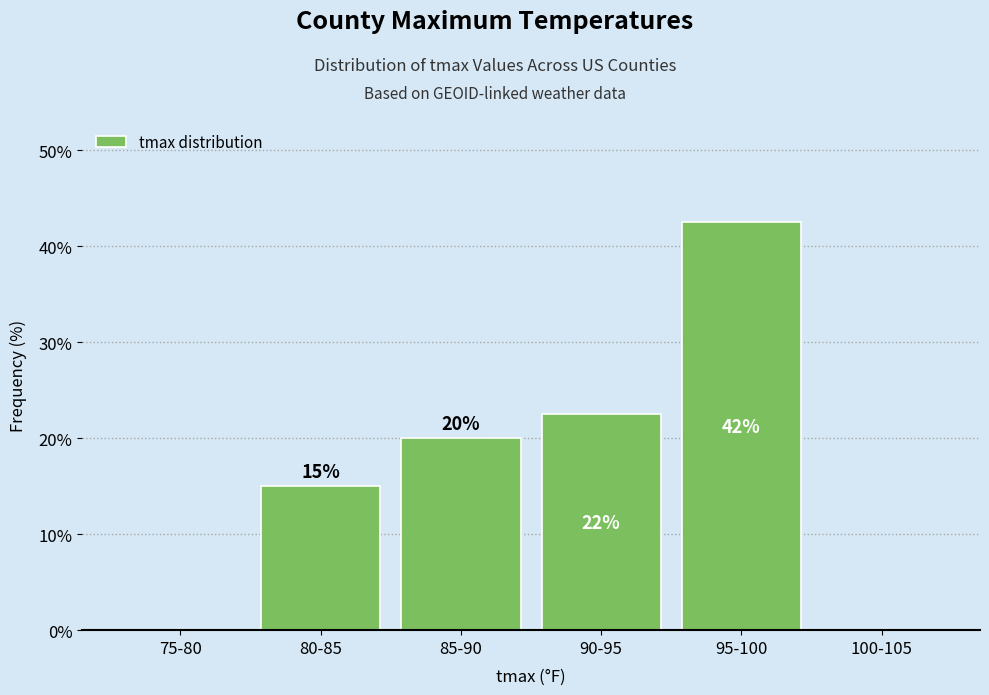

Where is the data nearest to the value 21?

85-90